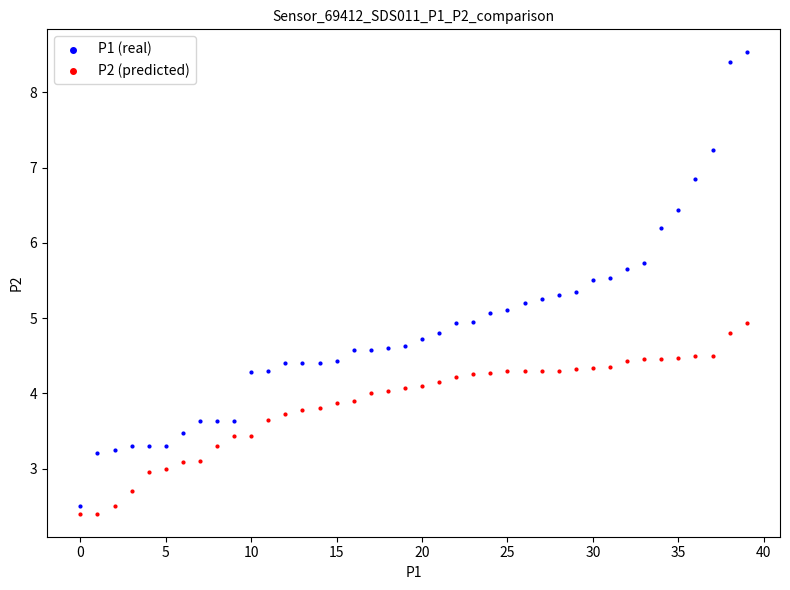

Across all data points, what is the range of Y values (max minus min)?

6.1